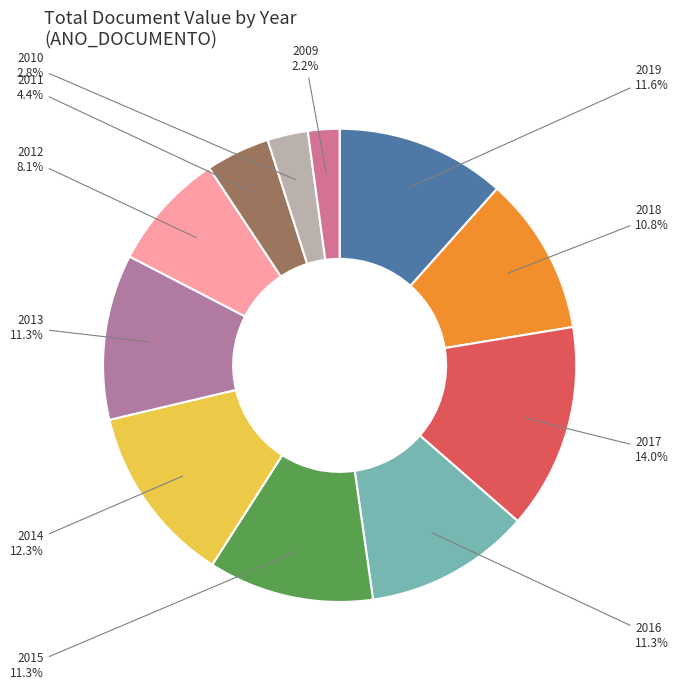

To the nearest percent, what is the average slice percentage?

9%